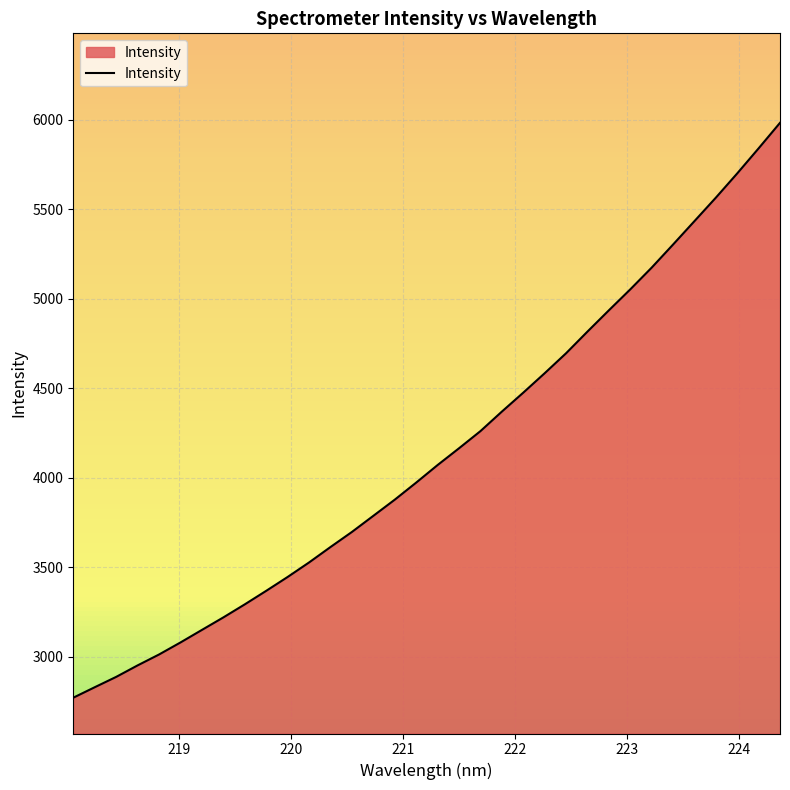

What is the minimum value shown in the chart?

2771.7